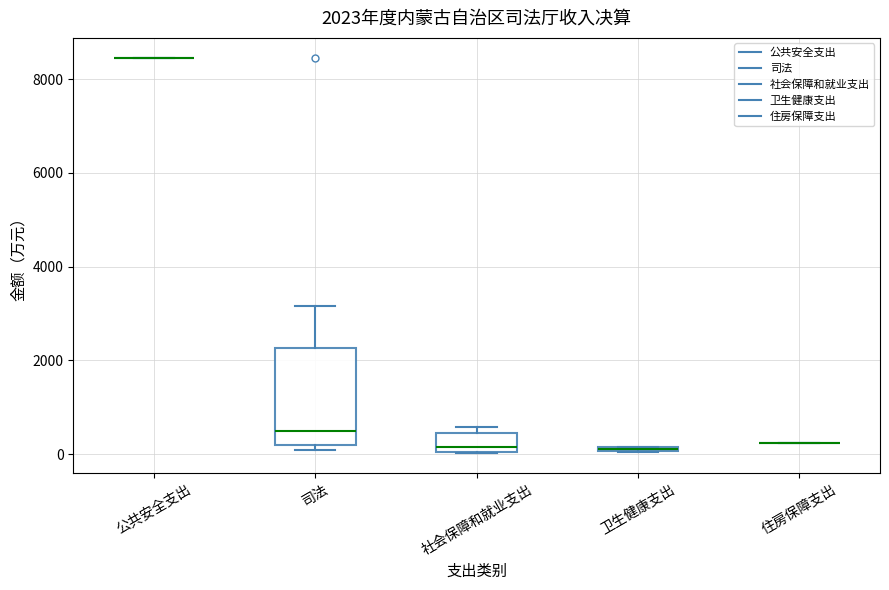

Which box is the tallest, from its lower edge to its upper edge?

司法